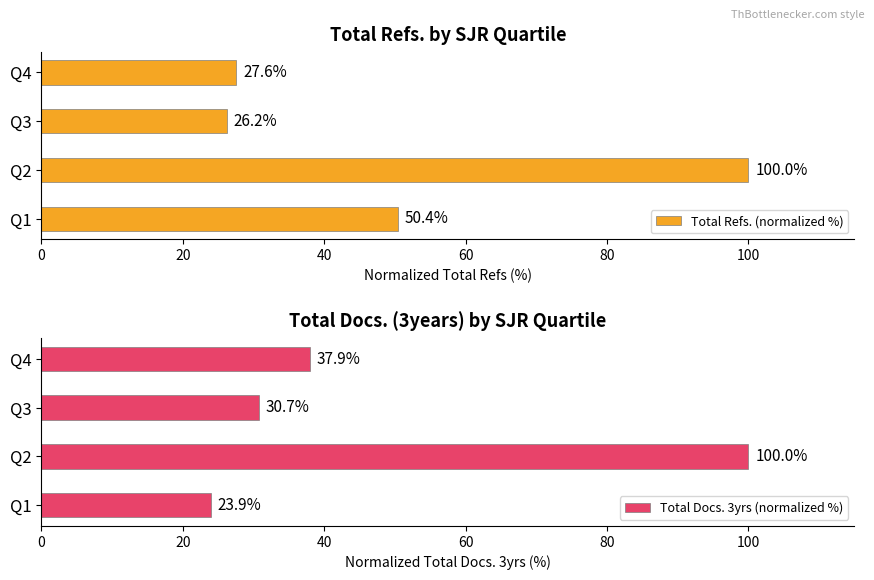

What is the approximate value of Total Refs. (normalized %) at Q1?

50.4